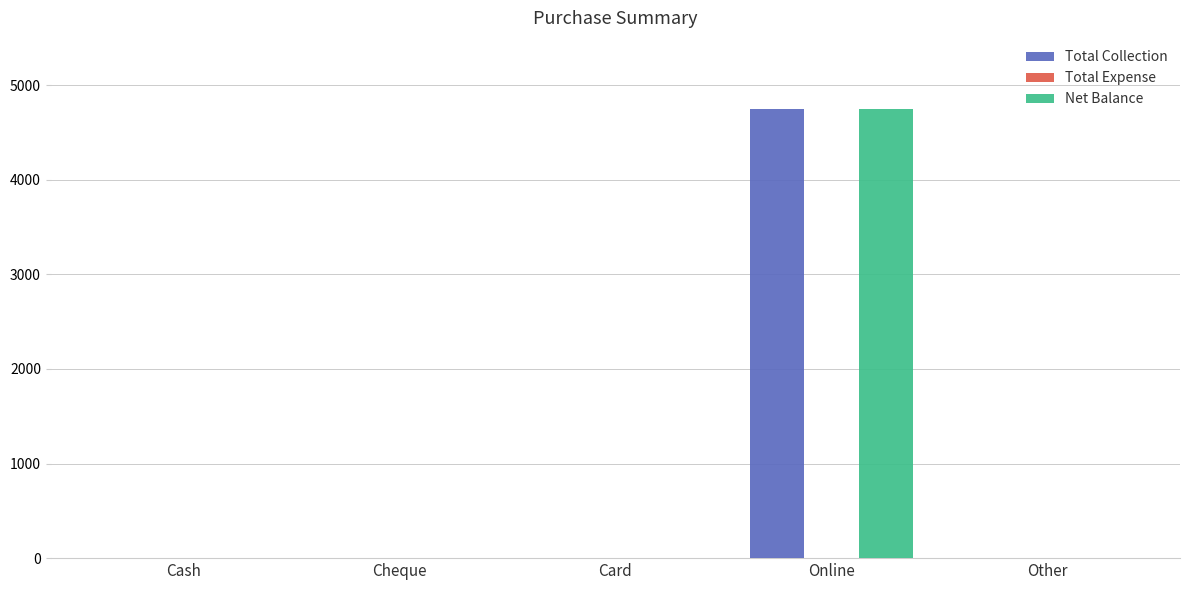

How many series are shown in this chart?

2